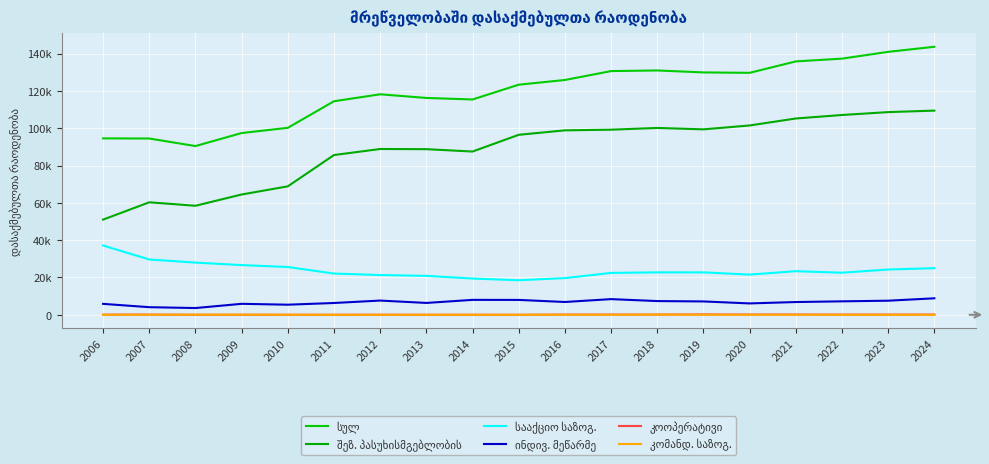

Between 2011 and 2012, which is larger?

2012